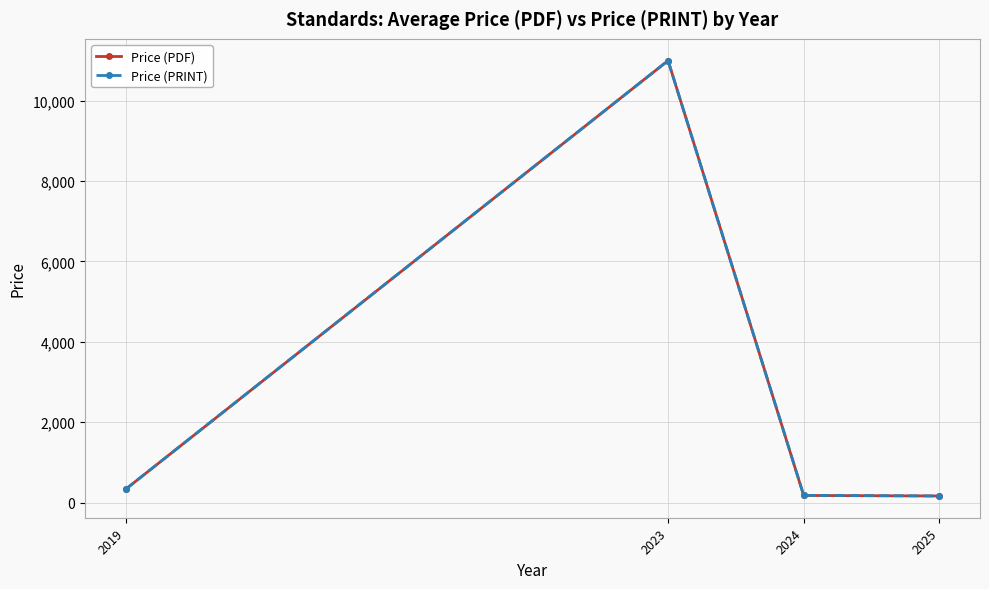

Does the chart have visible grid lines?

Yes